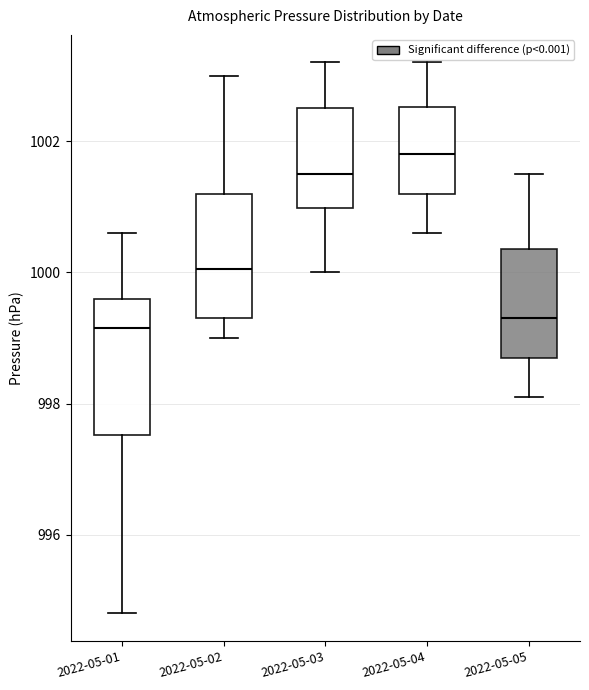

Where does the median line of the box for 2022-05-03 sit on the y-axis? The values are not printed on the chart, so give them approximately, as read against the axis.

1001.6